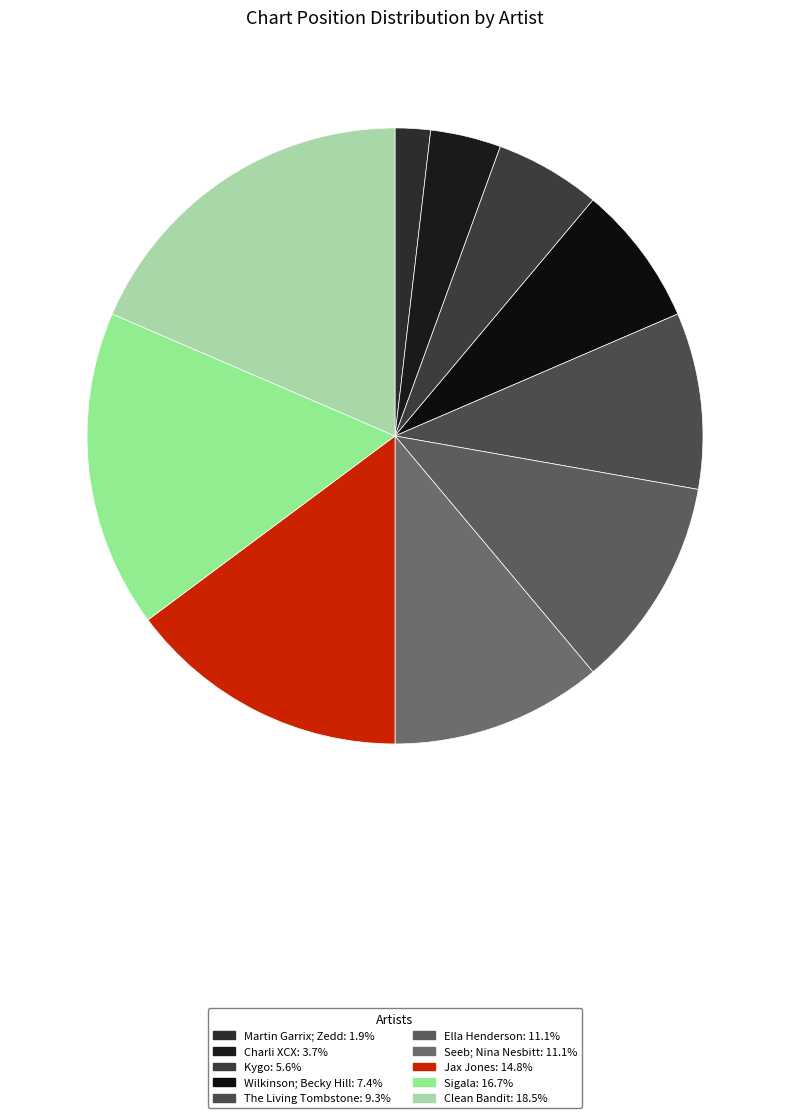

Between Wilkinson; Becky Hill and Jax Jones, which is larger?

Jax Jones